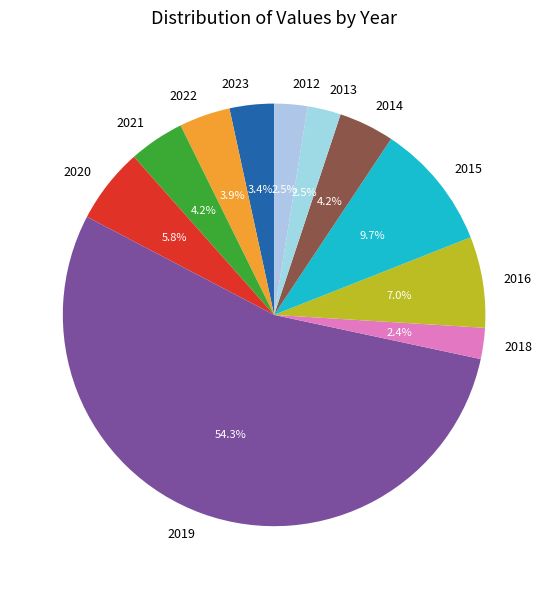

To the nearest percent, what percentage of the pie is 2014?

4%